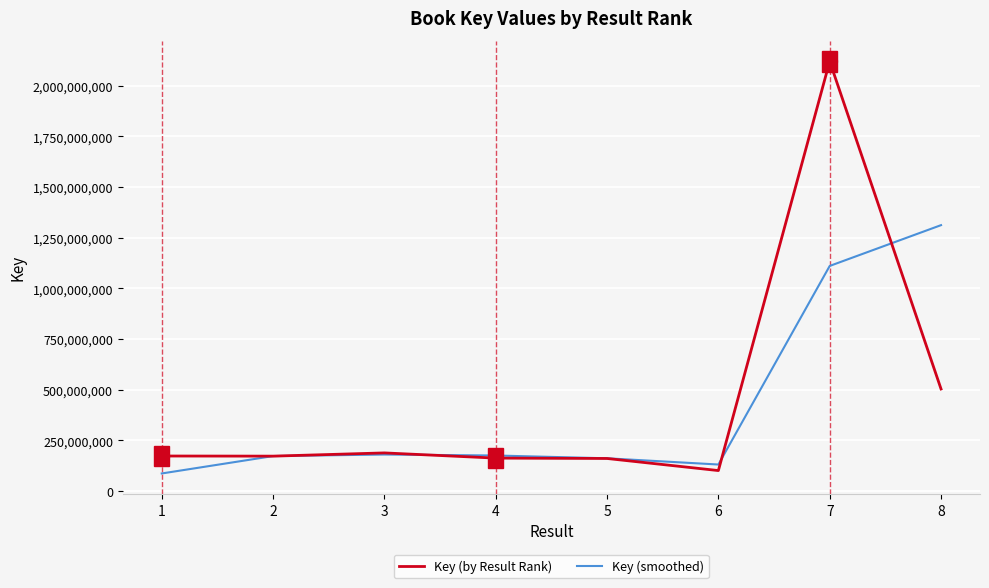

How many lines are shown in the chart?

2